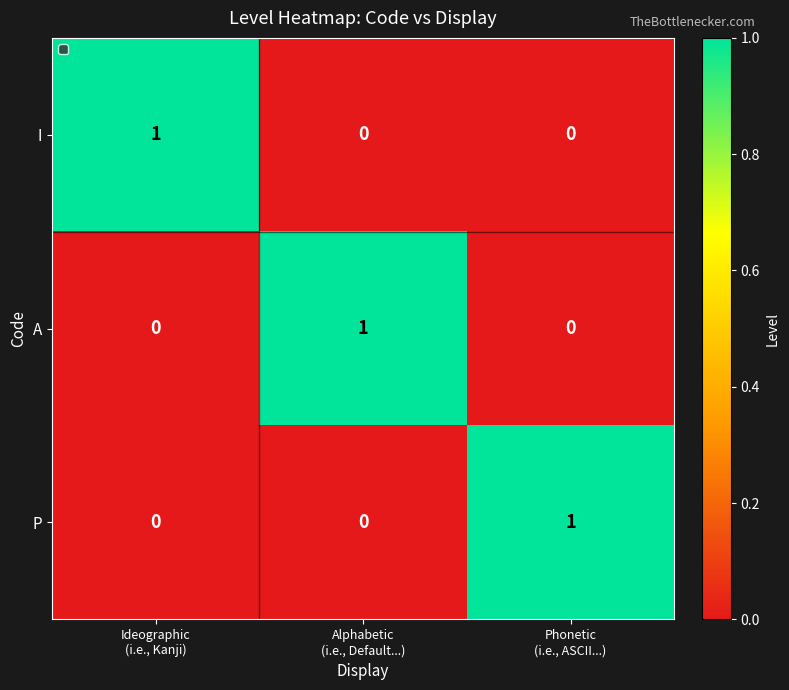

How many I values are between 0 and 1?

3